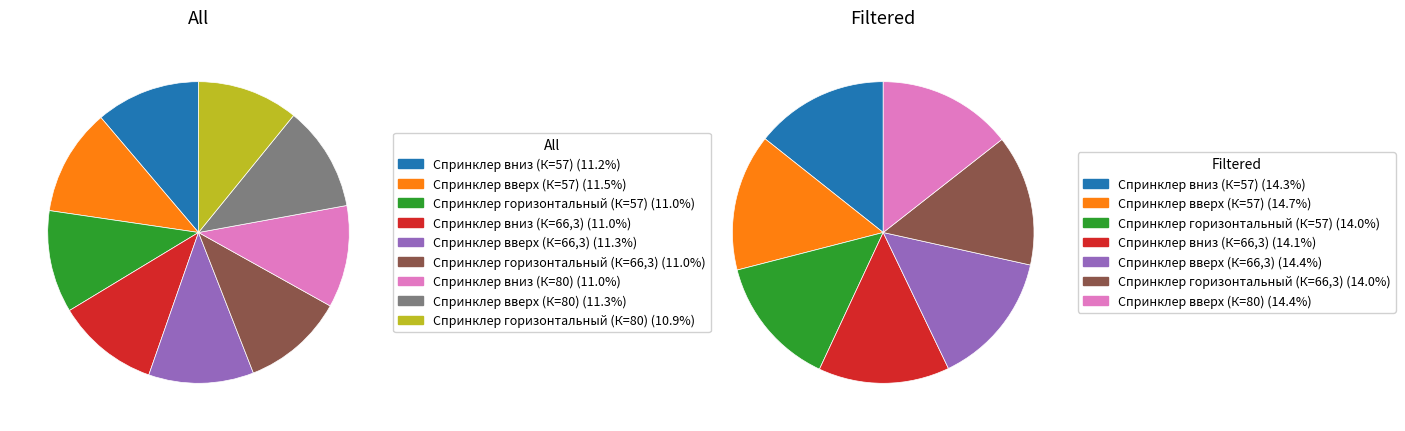

Does any single category account for the majority?

No